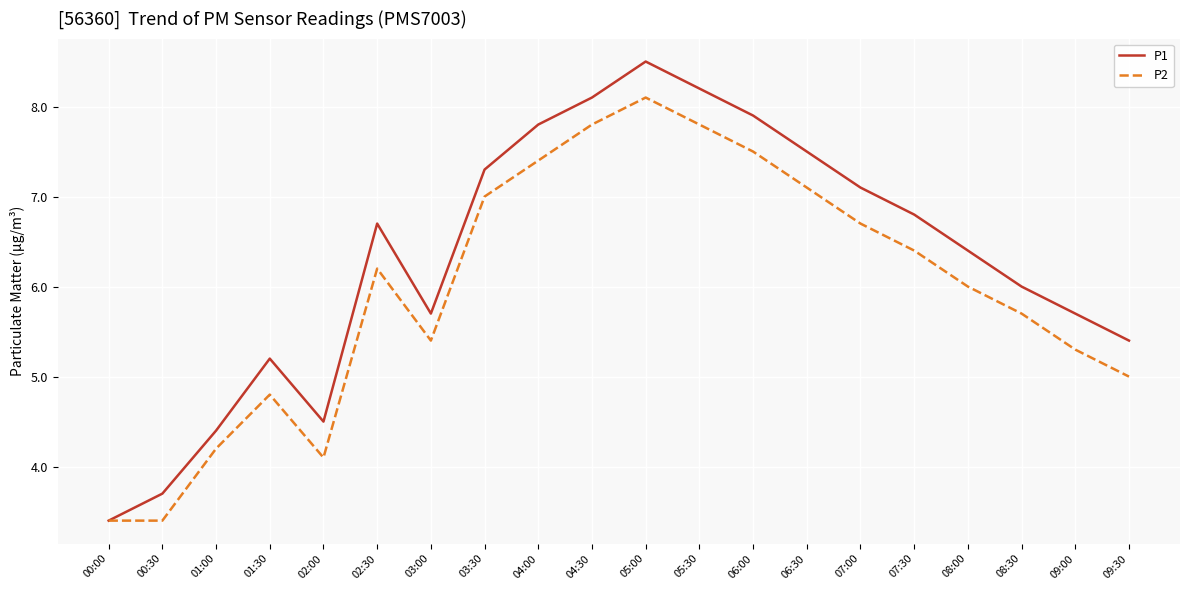

What is the maximum value shown in the chart?

8.5